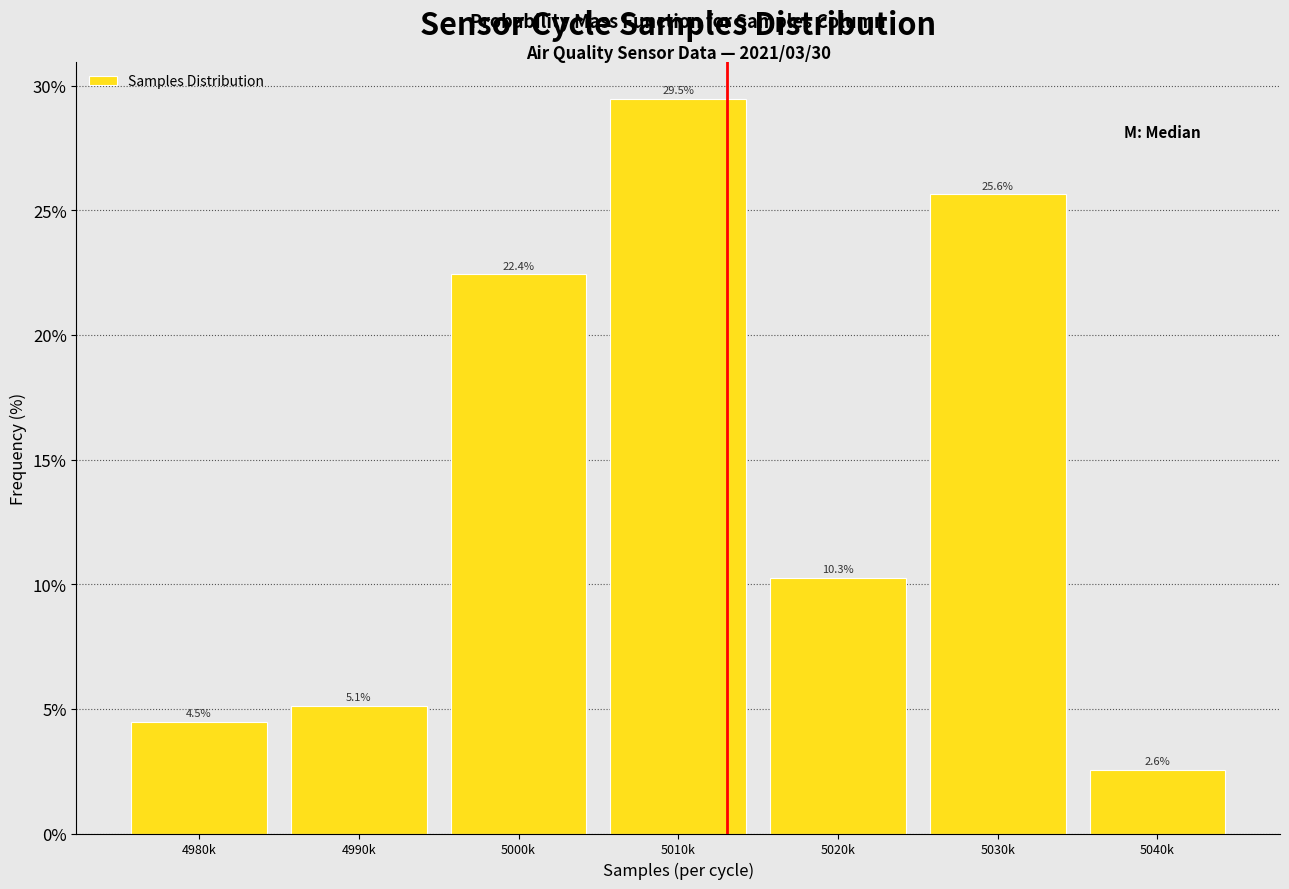

Reading left to right, extract all data points from this chart.

4980k=4.5	4990k=5.1	5000k=22.4	5010k=29.5	5020k=10.3	5030k=25.6	5040k=2.6